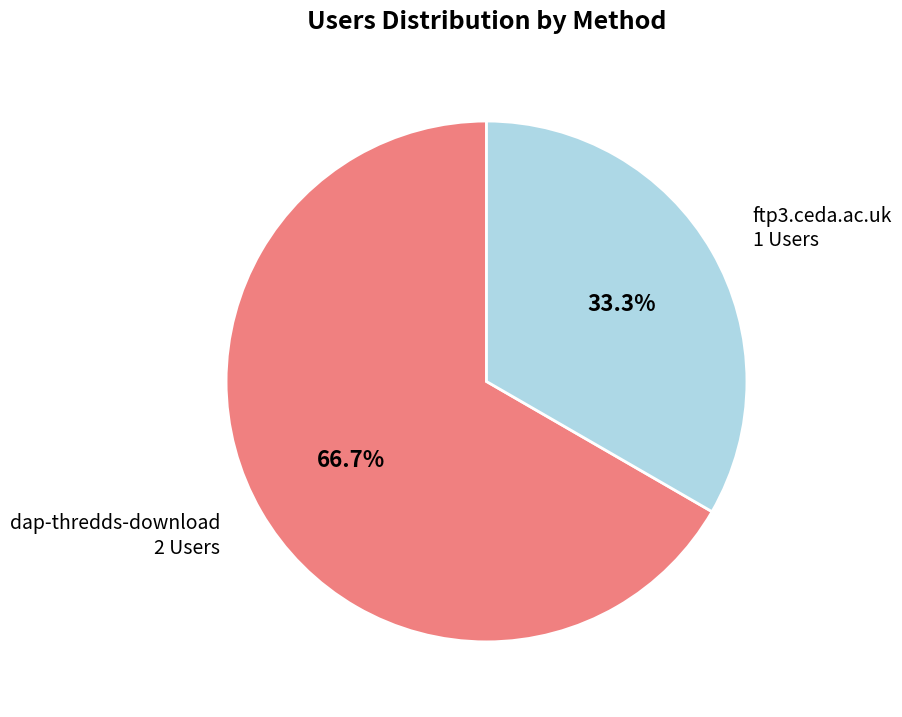

Count the number of slices in the pie.

2